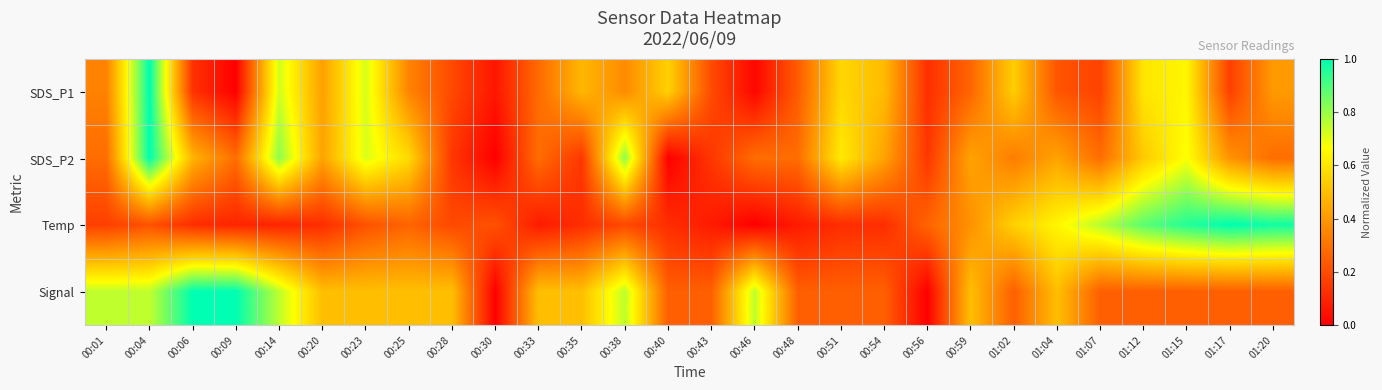

Reading left to right, transcribe all the data shown in this chart.

SDS_P1: 00:01=0.3	00:04=1.0	00:06=0.1	00:09=0.0	00:14=0.7	00:20=0.4	00:23=0.7	00:25=0.3	00:28=0.2	00:30=0.1	00:33=0.3	00:35=0.5	00:38=0.4	00:40=0.5	00:43=0.2	00:46=0.0	00:48=0.2	00:51=0.6	00:54=0.5	00:56=0.1	00:59=0.3	01:02=0.5	01:04=0.2	01:07=0.2	01:12=0.6	01:15=0.6	01:17=0.2	01:20=0.4
SDS_P2: 00:01=0.3	00:04=1.0	00:06=0.5	00:09=0.3	00:14=0.8	00:20=0.4	00:23=0.7	00:25=0.6	00:28=0.1	00:30=0.0	00:33=0.3	00:35=0.1	00:38=0.8	00:40=0.0	00:43=0.1	00:46=0.3	00:48=0.3	00:51=0.6	00:54=0.4	00:56=0.1	00:59=0.4	01:02=0.3	01:04=0.4	01:07=0.3	01:12=0.5	01:15=0.7	01:17=0.4	01:20=0.3
Temp: 00:01=0.2	00:04=0.2	00:06=0.1	00:09=0.1	00:14=0.1	00:20=0.1	00:23=0.2	00:25=0.3	00:28=0.2	00:30=0.2	00:33=0.1	00:35=0.1	00:38=0.2	00:40=0.1	00:43=0.1	00:46=0.0	00:48=0.1	00:51=0.1	00:54=0.1	00:56=0.3	00:59=0.4	01:02=0.5	01:04=0.6	01:07=0.8	01:12=0.9	01:15=1.0	01:17=1.0	01:20=1.0
Signal: 00:01=0.8	00:04=0.8	00:06=1.0	00:09=1.0	00:14=0.8	00:20=0.5	00:23=0.5	00:25=0.5	00:28=0.5	00:30=0.0	00:33=0.5	00:35=0.5	00:38=0.8	00:40=0.2	00:43=0.2	00:46=0.8	00:48=0.2	00:51=0.2	00:54=0.2	00:56=0.0	00:59=0.5	01:02=0.2	01:04=0.5	01:07=0.2	01:12=0.2	01:15=0.2	01:17=0.2	01:20=0.2